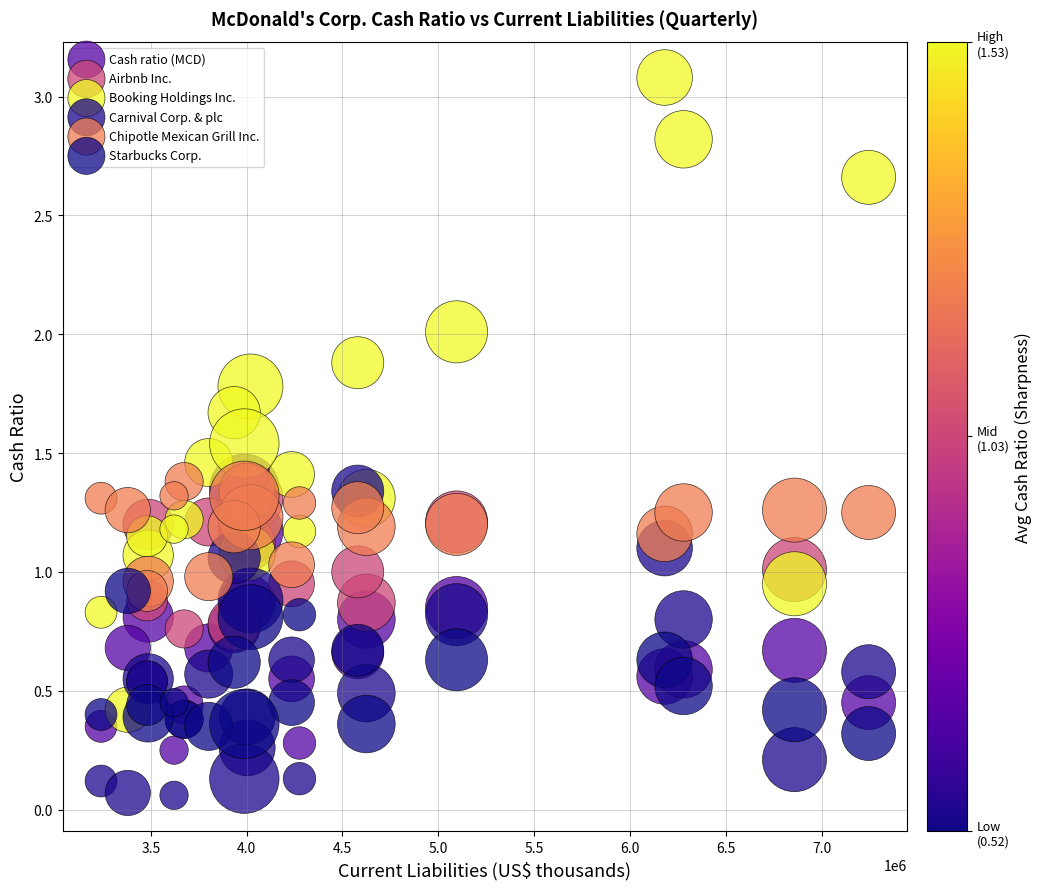

Which series reaches the minimum Y coordinate?

Carnival Corp. & plc